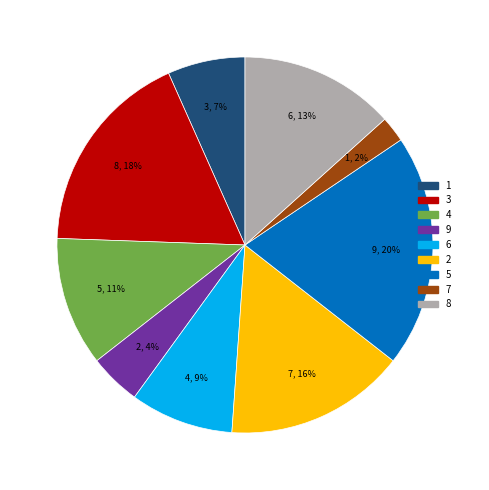

To the nearest percent, what portion does 2 represent?

16%